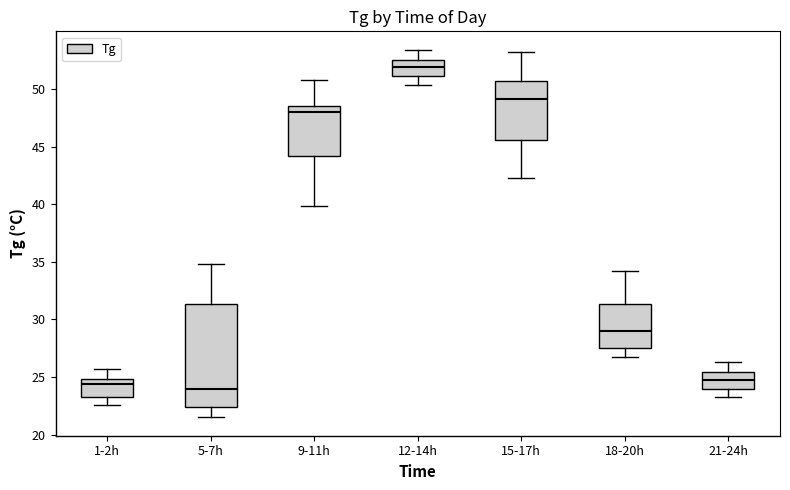

Where is the upper edge of the box for 9-11h on the y-axis? The values are not printed on the chart, so give them approximately, as read against the axis.

48.5